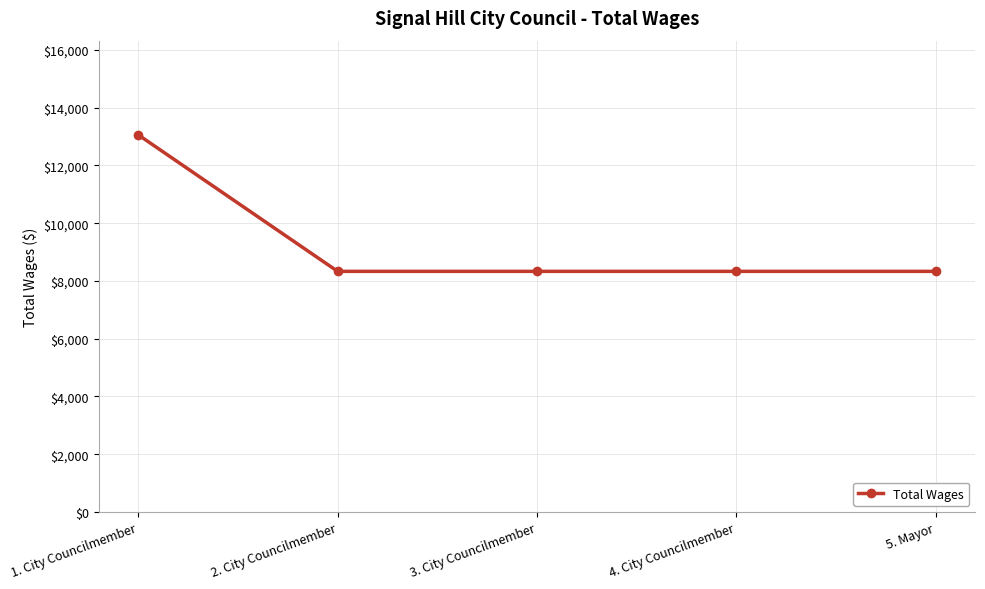

Does the chart display data point markers on the line(s)?

Yes